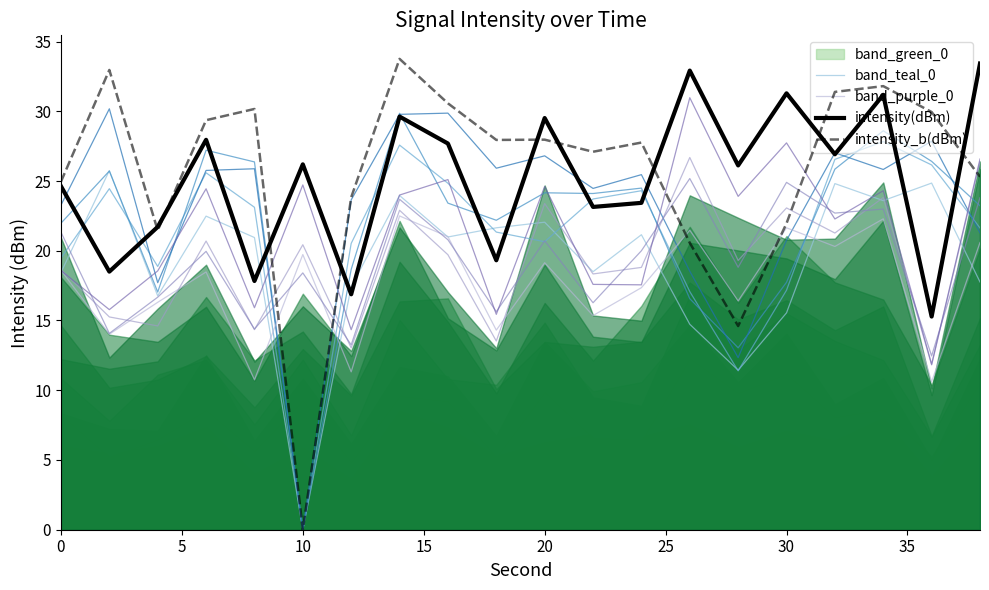

How many interior local valleys does the band_teal_0 series have?

6